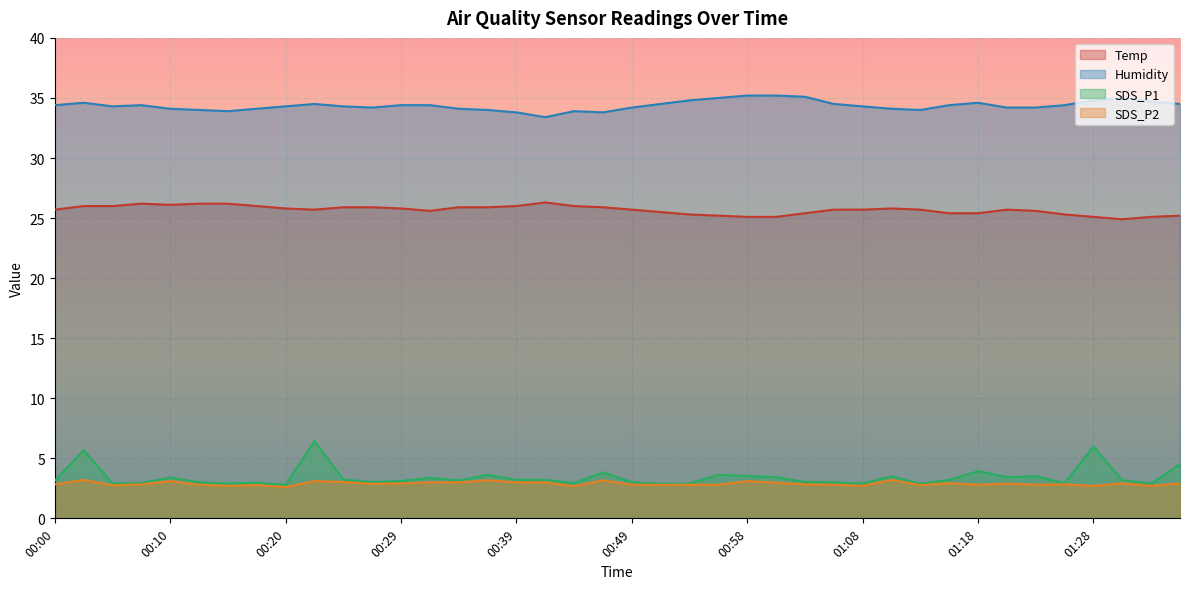

Reading left to right, extract all data points from this chart.

Temp: 25.7	26.0	26.0	26.2	26.1	26.2	26.2	26.0	25.8	25.7	25.9	25.9	25.8	25.6	25.9	25.9	26.0	26.3	26.0	25.9	25.7	25.5	25.3	25.2	25.1	25.1	25.4	25.7	25.7	25.8	25.7	25.4	25.4	25.7	25.6	25.3	25.1	24.9	25.1	25.2
Humidity: 34.4	34.6	34.3	34.4	34.1	34.0	33.9	34.1	34.3	34.5	34.3	34.2	34.4	34.4	34.1	34.0	33.8	33.4	33.9	33.8	34.2	34.5	34.8	35.0	35.2	35.2	35.1	34.5	34.3	34.1	34.0	34.4	34.6	34.2	34.2	34.4	34.8	35.0	34.7	34.5
SDS_P1: 3.1	5.7	2.9	2.9	3.4	3.0	2.9	3.0	2.8	6.4	3.2	3.0	3.1	3.4	3.1	3.6	3.2	3.2	2.9	3.8	3.0	2.9	2.9	3.6	3.5	3.4	3.0	3.0	2.9	3.5	2.9	3.2	3.9	3.4	3.5	2.9	6.0	3.2	2.9	4.5
SDS_P2: 2.8	3.2	2.8	2.8	3.1	2.8	2.7	2.8	2.6	3.1	3.0	2.9	2.9	3.0	3.0	3.2	3.0	3.0	2.7	3.2	2.8	2.8	2.8	2.8	3.1	3.0	2.8	2.8	2.7	3.2	2.8	2.9	2.8	2.9	2.8	2.8	2.7	2.9	2.7	2.9